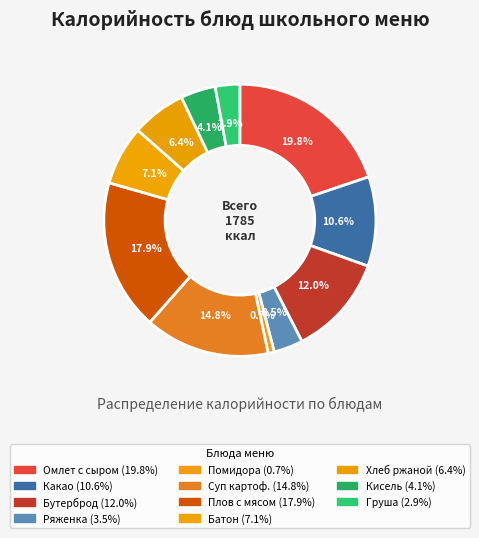

How many segments does this pie chart have?

11